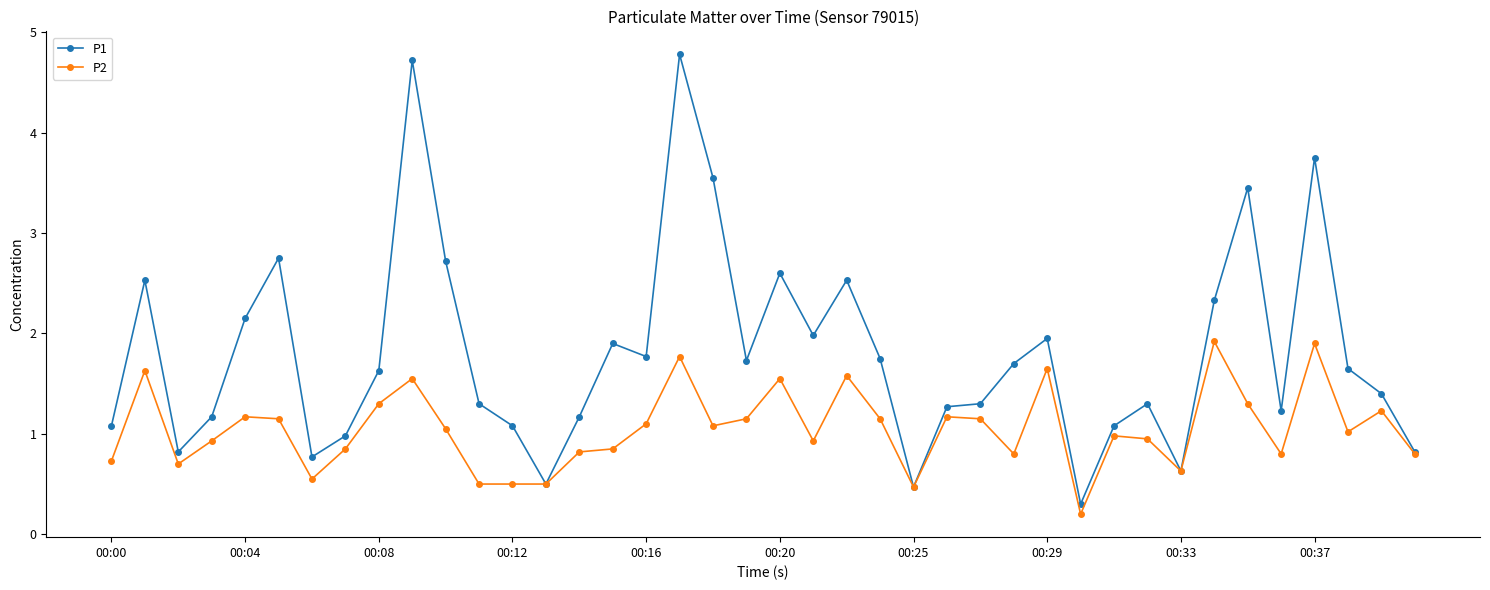

True or false: P2 has more than 2 points higher than both neighbors.

True